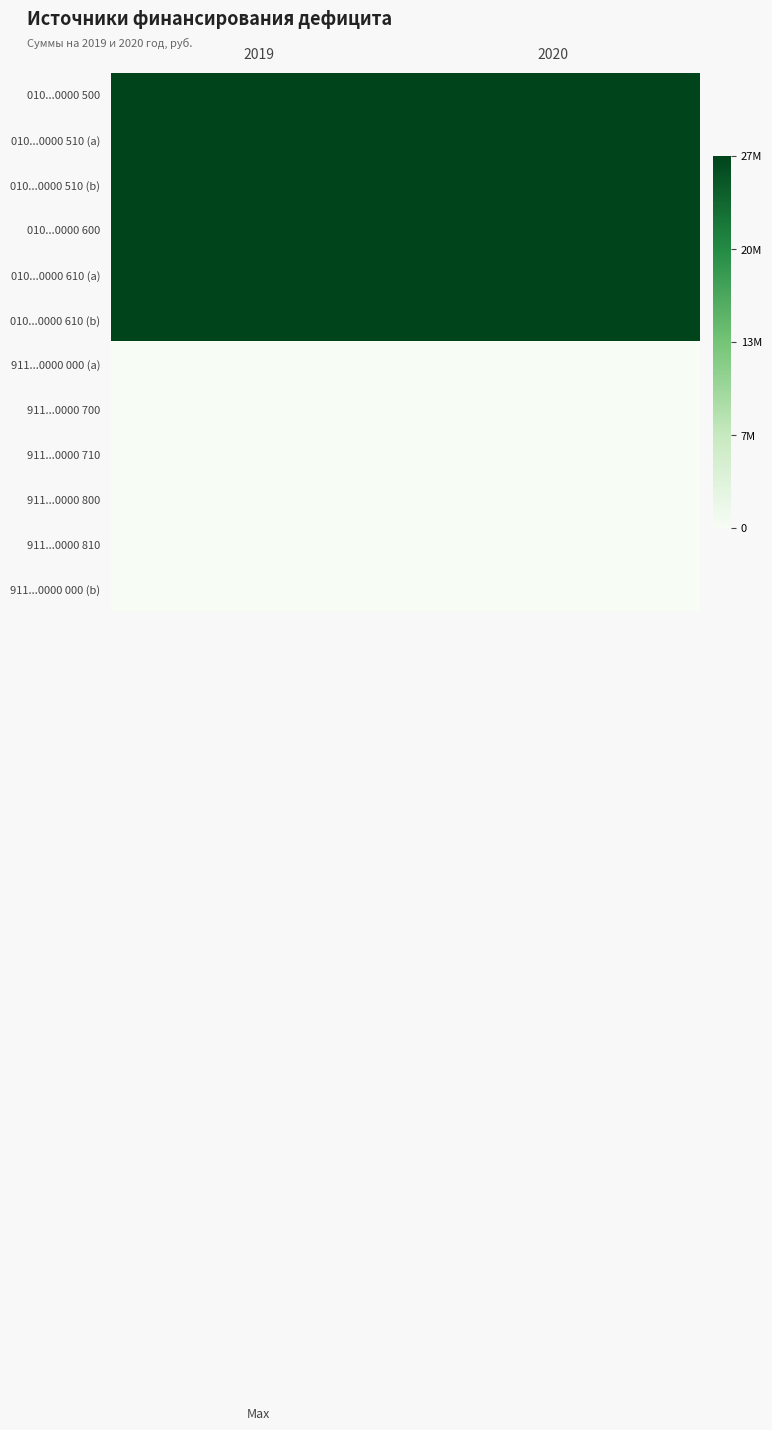

What is the total value across all series at 2020?

167687520